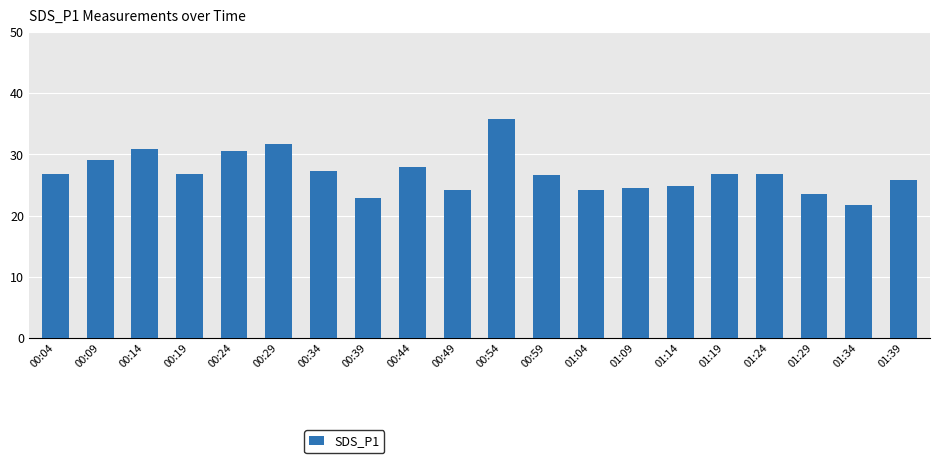

What is the average value?

26.9